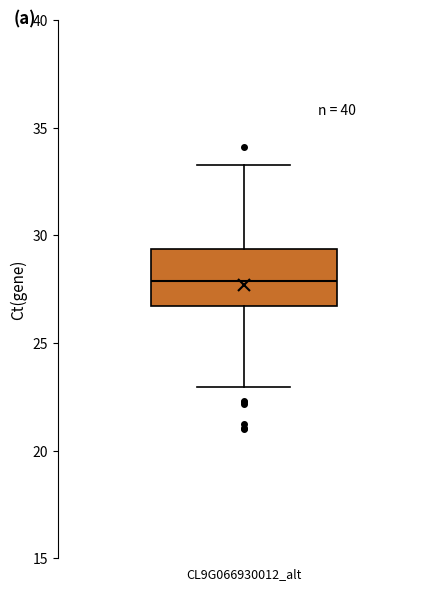

Read this box plot against the y-axis: the position of the median line, the range covered by the box, and the ends of both whiskers. The values are not printed on the chart, so give them approximately, as read against the axis.

median 28.0, box 26.5 to 29.5, whiskers 23.0 to 33.5